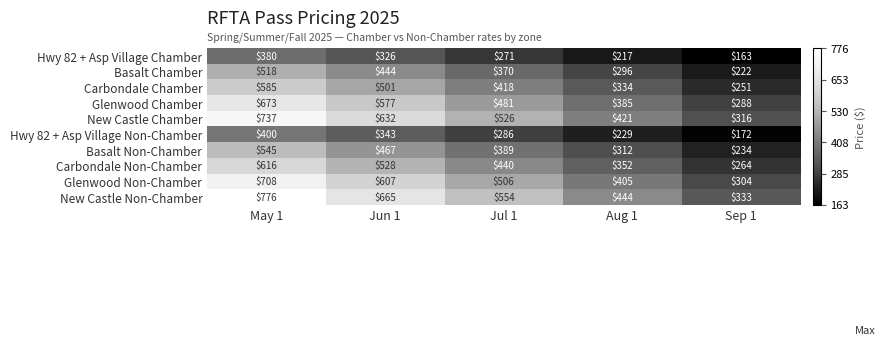

Where is New Castle Chamber nearest to the value 526?

Jul 1